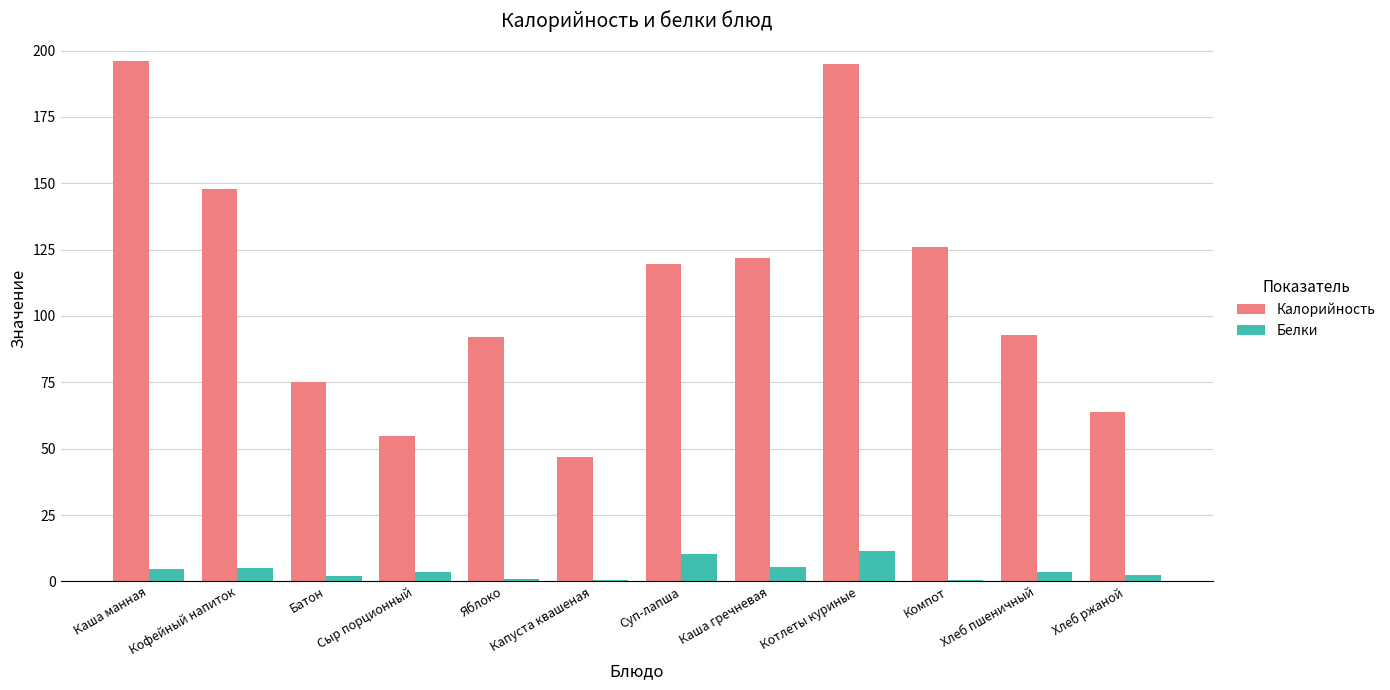

What is the maximum value for Белки?

11.6